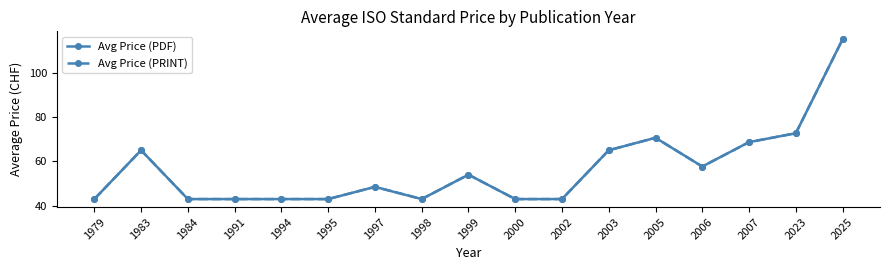

Which series has the widest spread of values?

Avg Price (PDF)